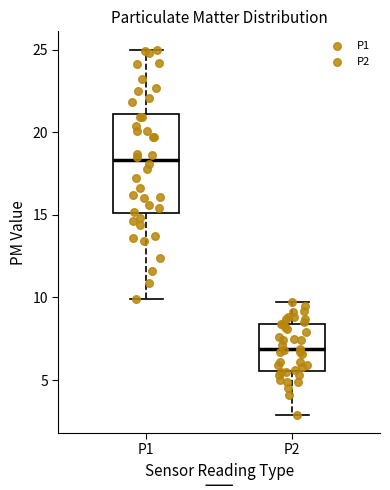

Which box has the highest median line?

P1